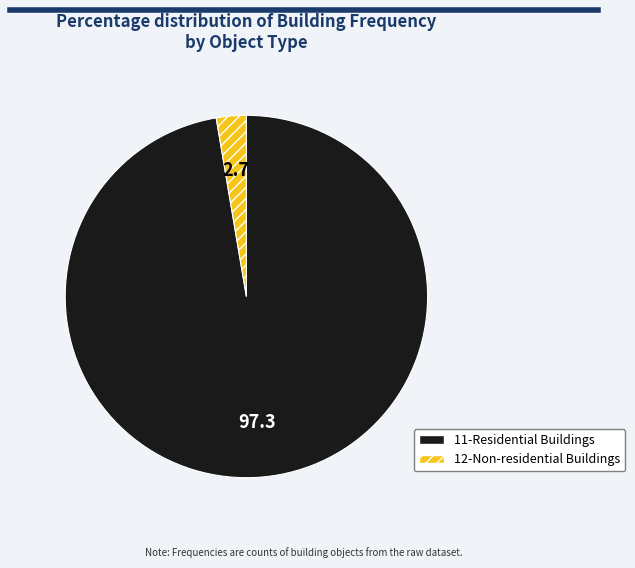

How many slices are in this pie chart?

2